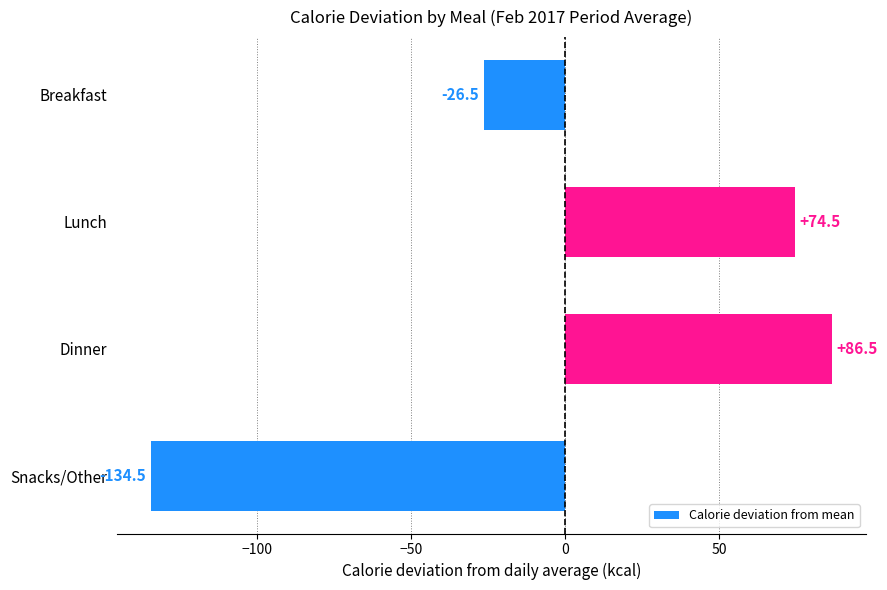

At which label is the value closest to -24?

Breakfast